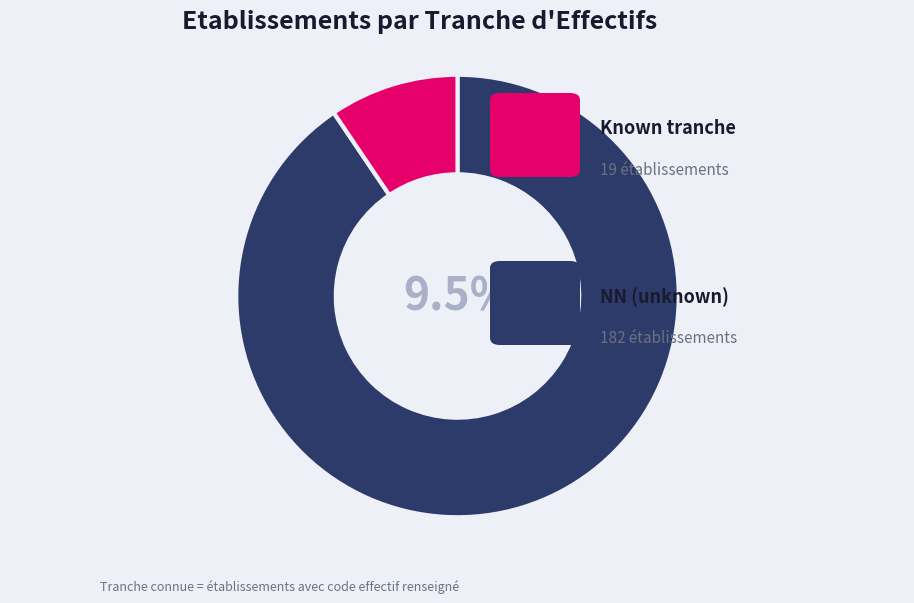

To the nearest percent, what percentage of the pie is NN?

91%